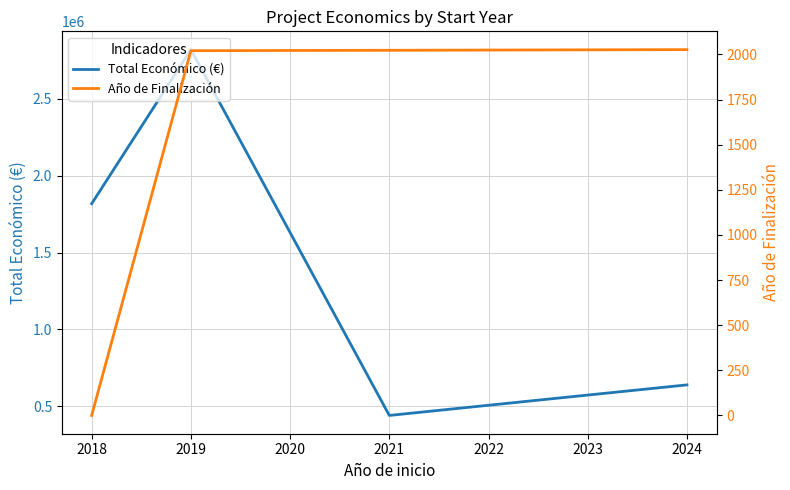

True or false: Total Económico (€) and Año de Finalización intersect in this chart.

False